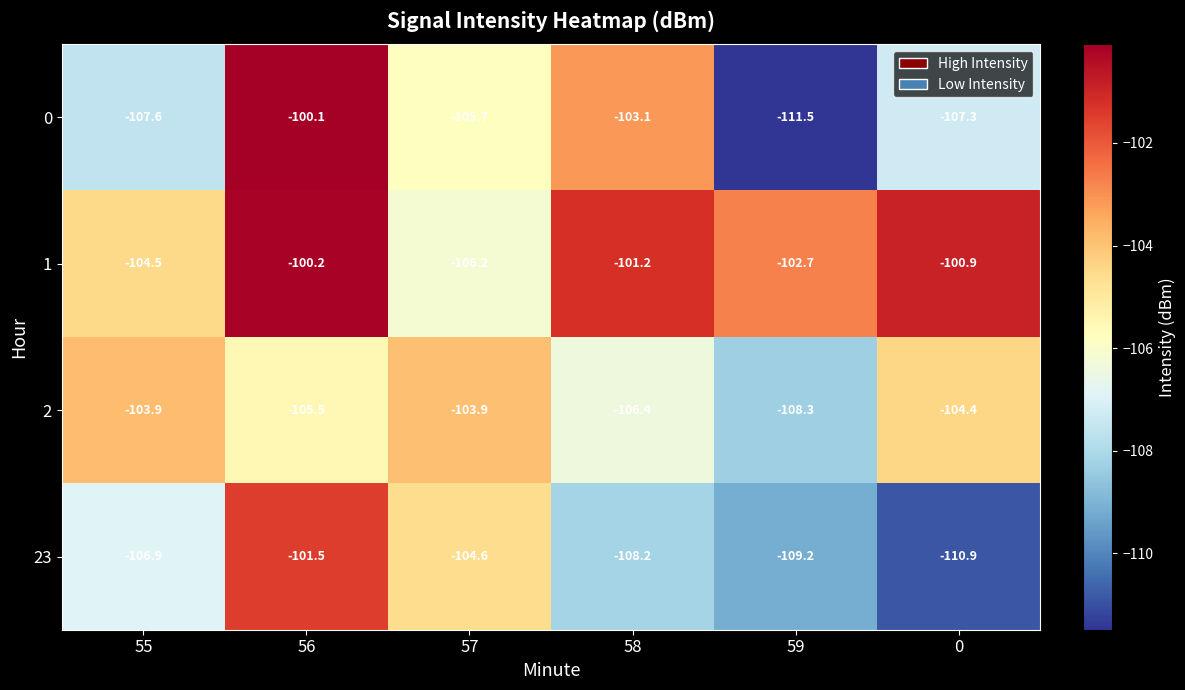

At which category is the sum across all series the highest?

56